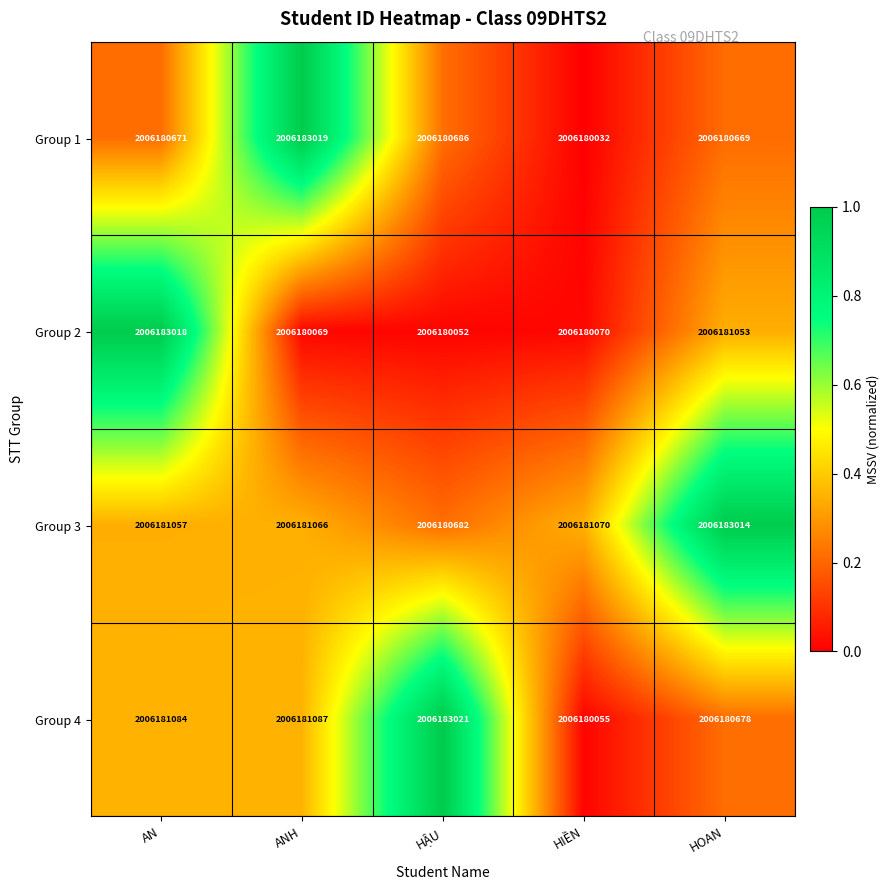

At AN, list the series in order from largest to smallest.

Group 2, Group 4, Group 3, Group 1